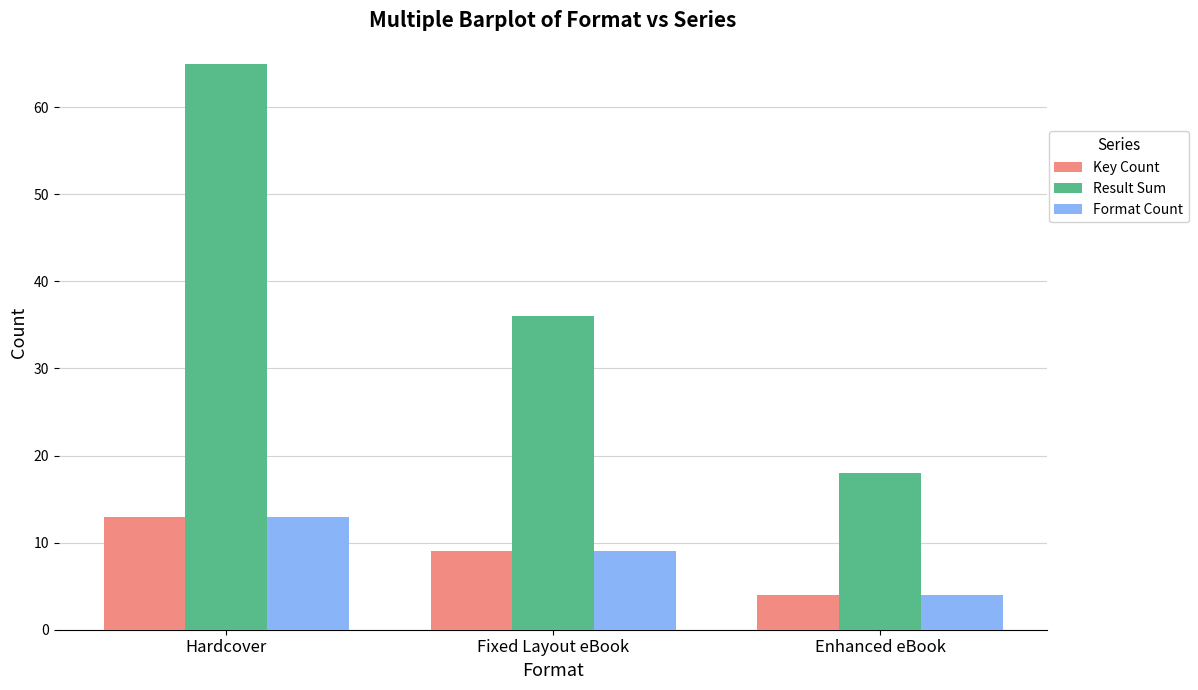

What is the sum of the Result Sum values at Hardcover and Enhanced eBook?

83